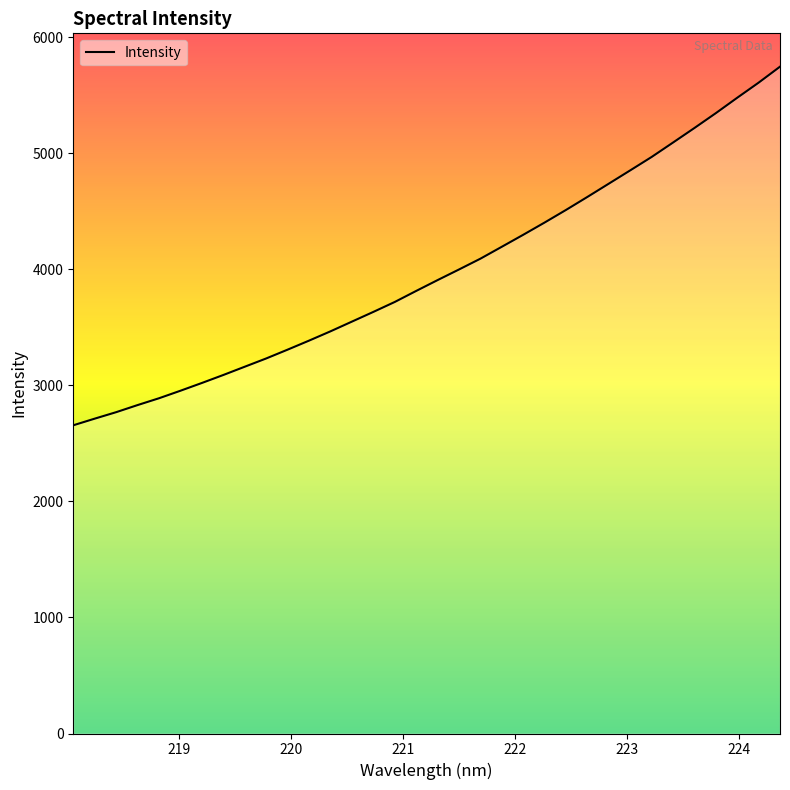

What is the smallest value displayed?

2655.5